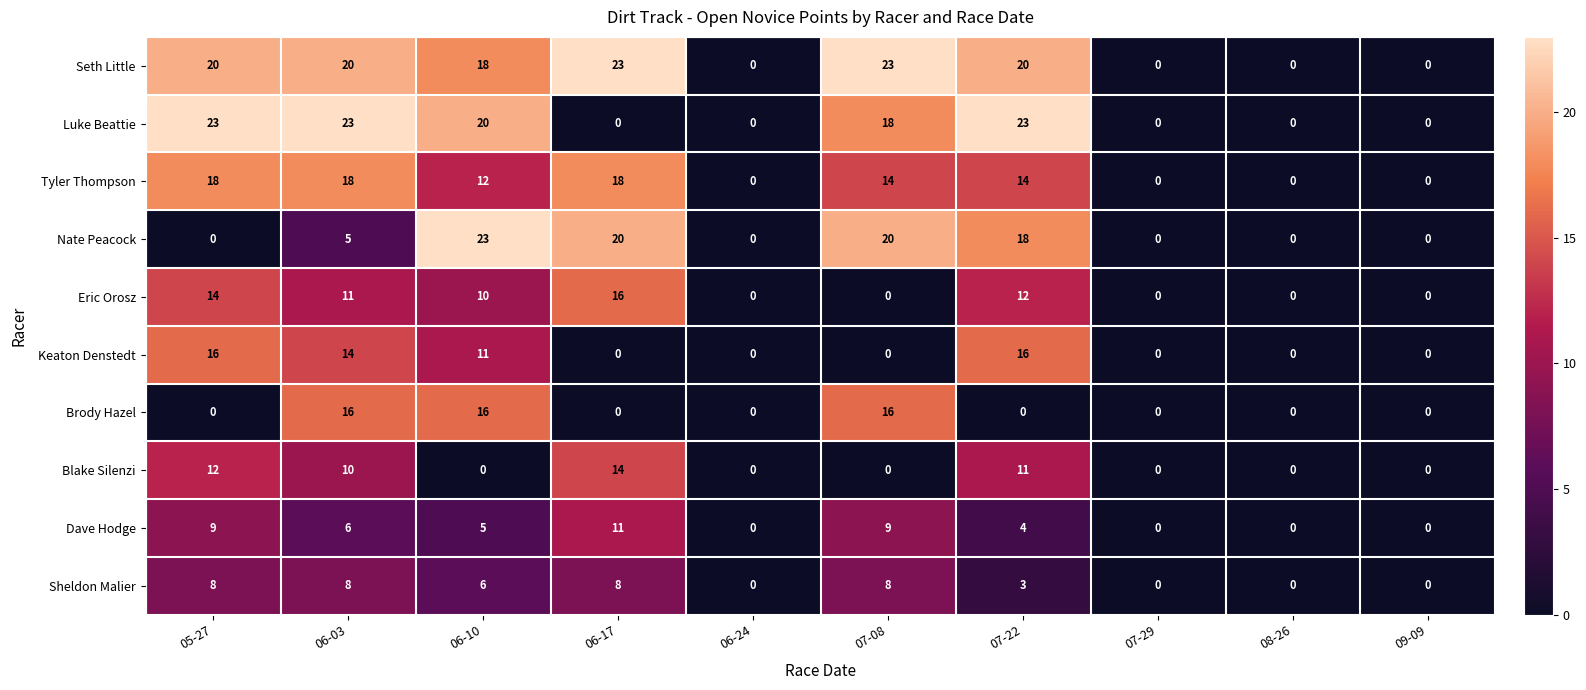

How many positive values does the Seth Little series have?

6